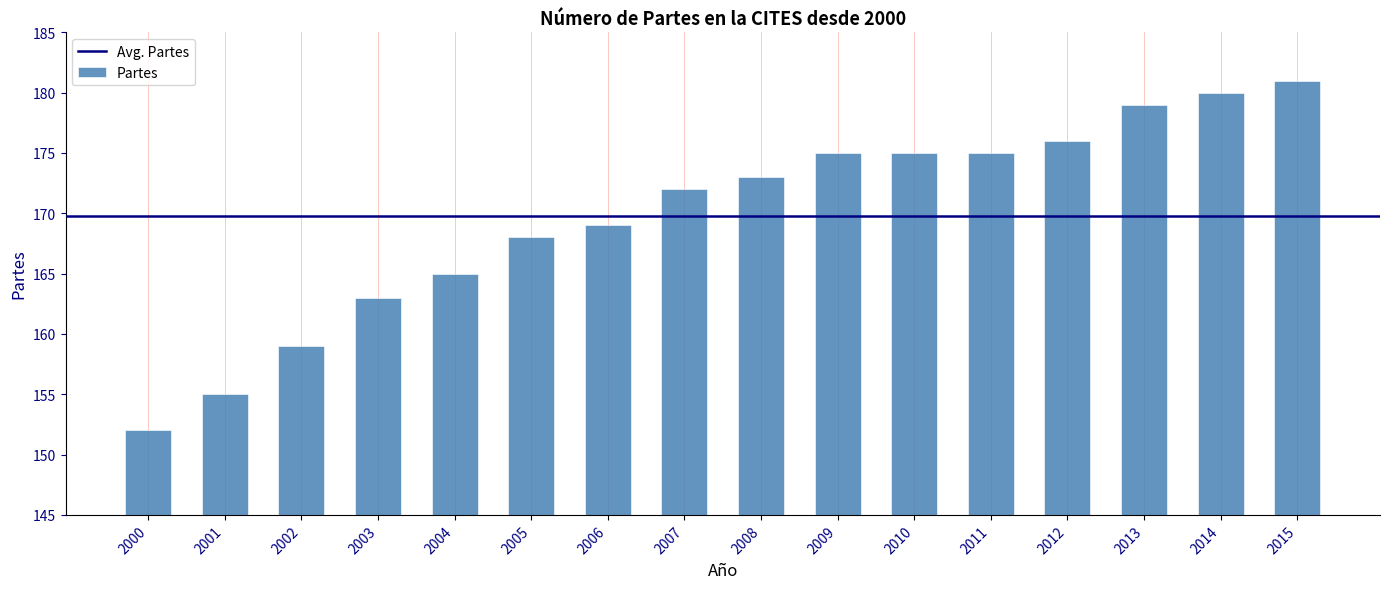

What is the difference between the values at 2014 and 2008?

7